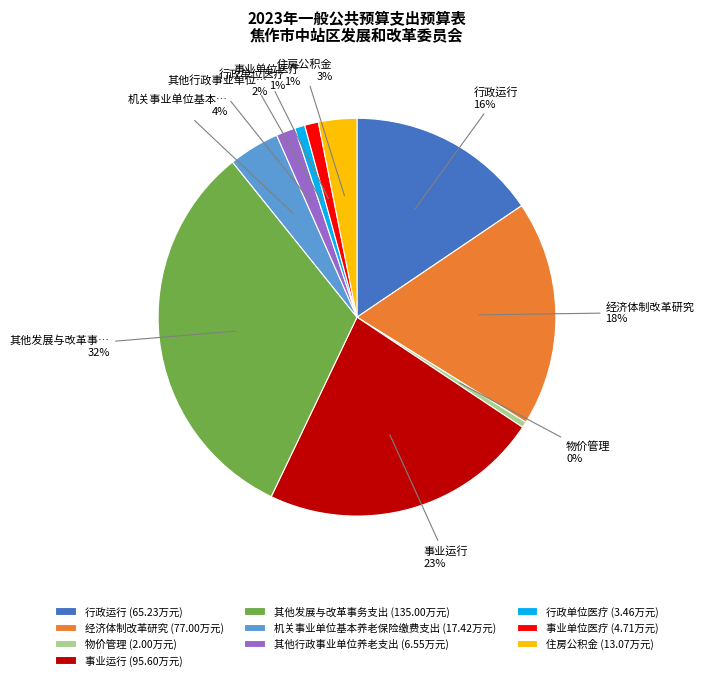

To the nearest percent, what percentage of the pie is 机关事业单位基本养老保险缴费支出?

4%